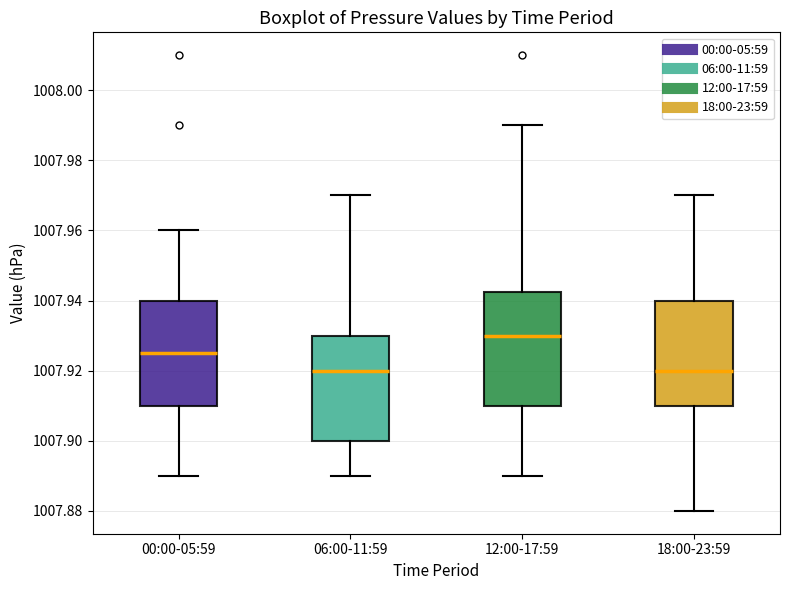

Reading left to right, transcribe this box plot: for each box, give where its median line is, the range the box spans, and where its two whiskers end, as read against the y-axis. The values are not printed on the chart, so give them approximately, as read against the axis.

00:00-05:59: median 1007.926, box 1007.910 to 1007.940, whiskers 1007.890 to 1007.960
06:00-11:59: median 1007.920, box 1007.900 to 1007.930, whiskers 1007.890 to 1007.970
12:00-17:59: median 1007.930, box 1007.910 to 1007.942, whiskers 1007.890 to 1007.990
18:00-23:59: median 1007.920, box 1007.910 to 1007.940, whiskers 1007.880 to 1007.970